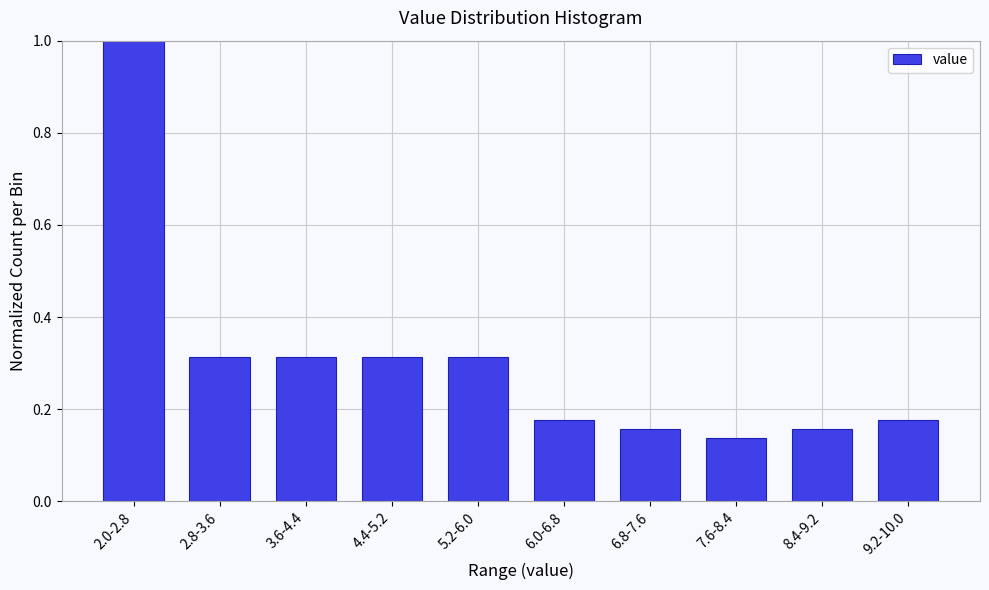

The chart shows a value of 1.0 at 2.0-2.8. True or false?

True